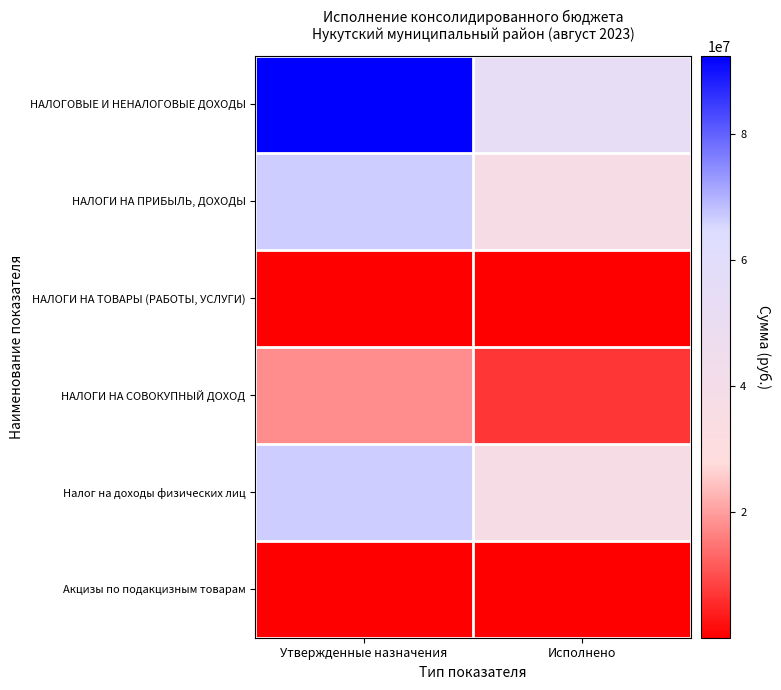

Which has a higher value, Исполнено or Утвержденные назначения?

Утвержденные назначения